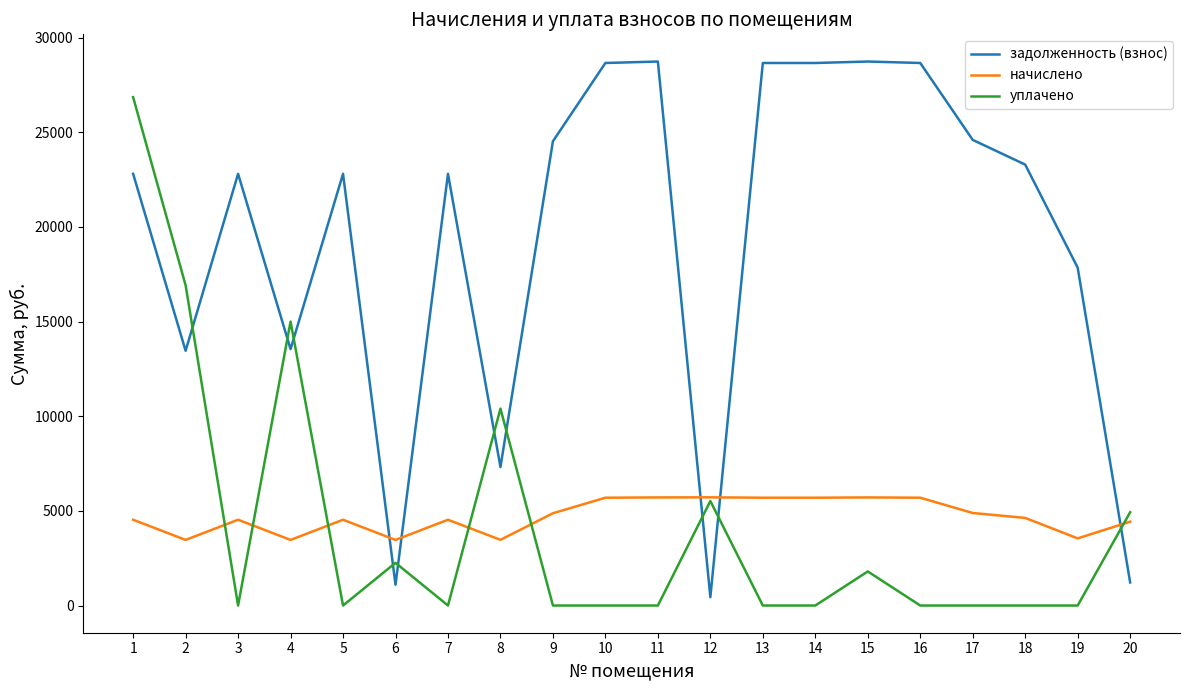

Between which two adjacent categories do уплачено and задолженность (взнос) first intersect?

2 and 3